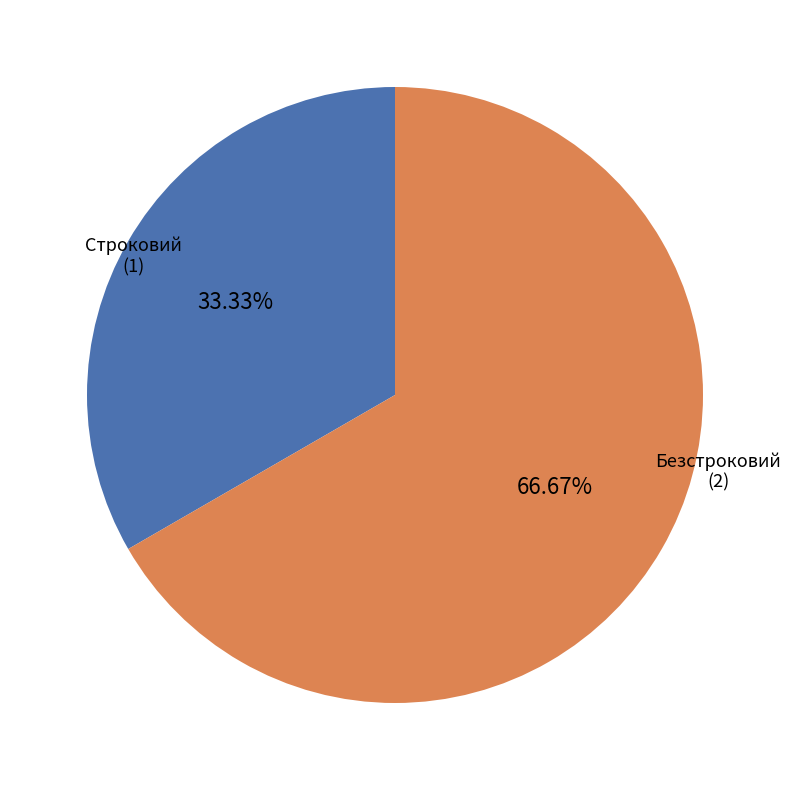

Does any single category account for the majority?

Yes